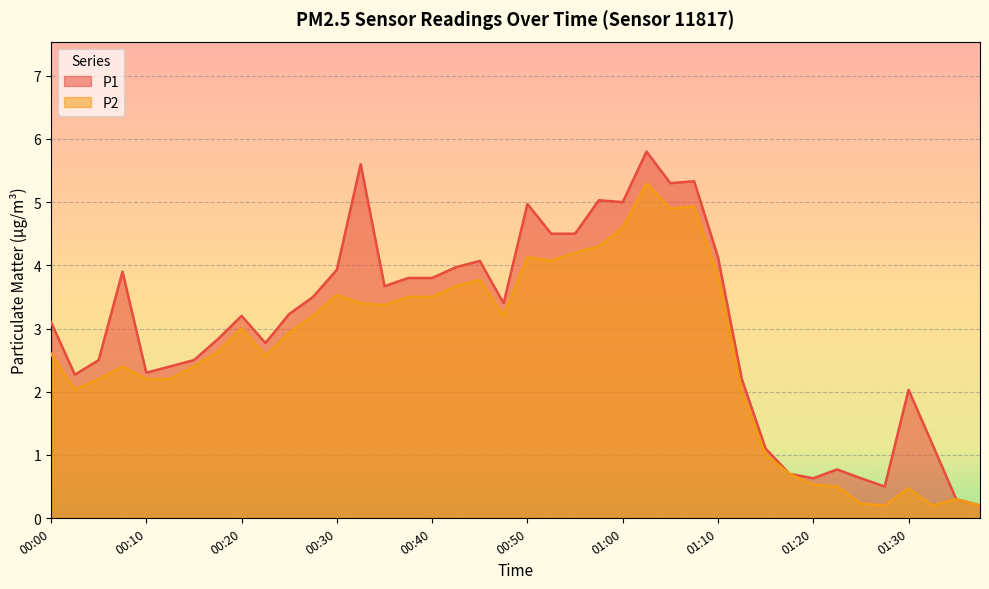

What are all the series names shown in the legend?

P1, P2